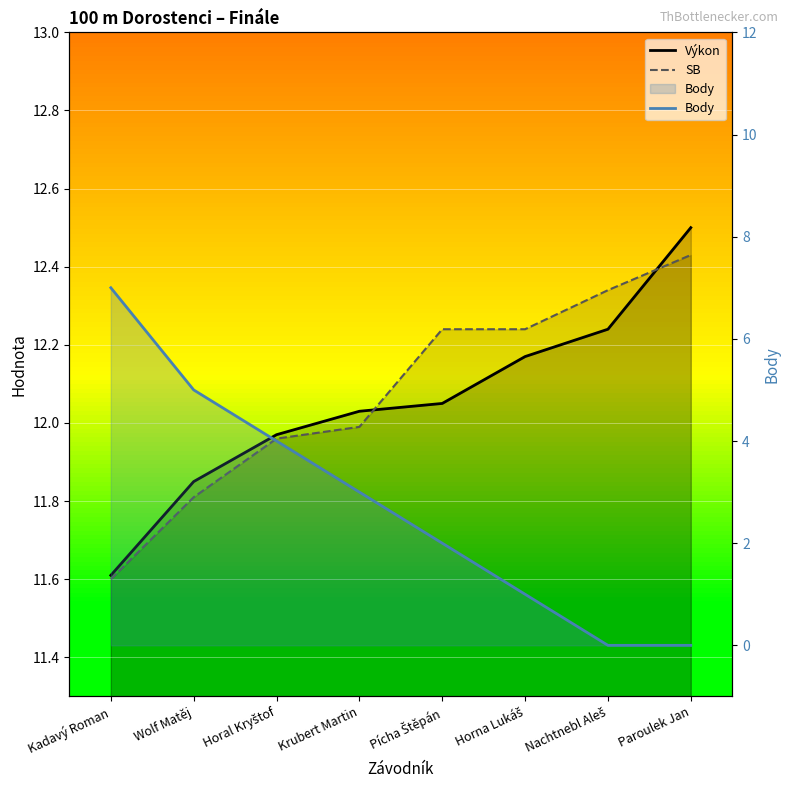

Between which two adjacent categories do Výkon and SB first intersect?

Krubert Martin and Pícha Štěpán